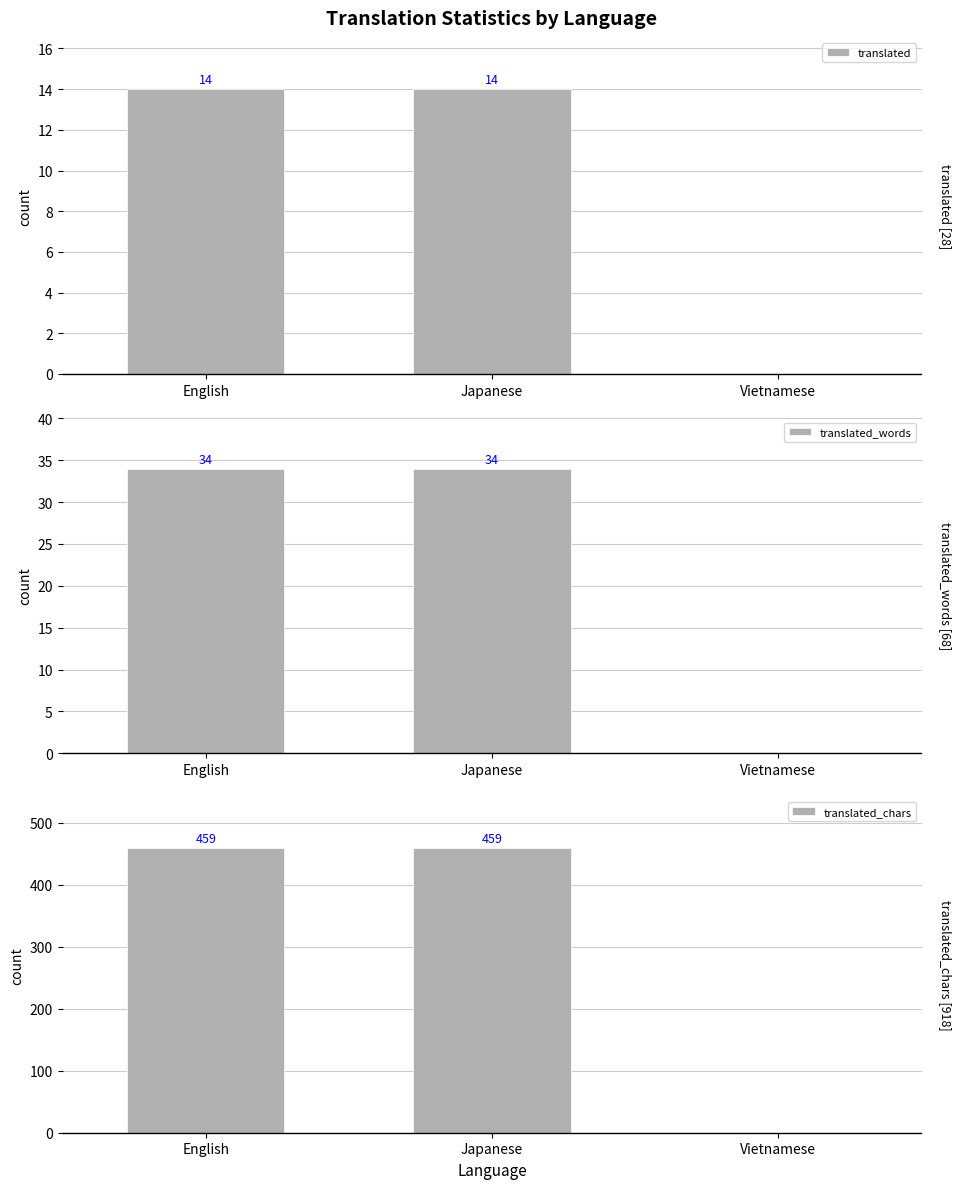

What are all the series names shown in the legend?

translated, translated_words, translated_chars